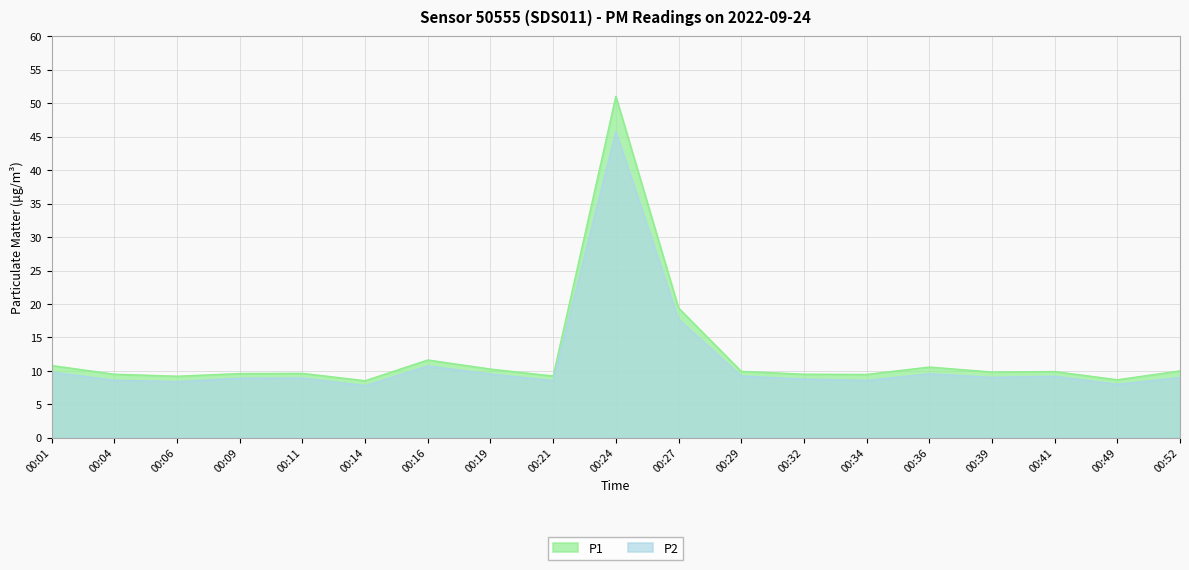

Does the chart have visible grid lines?

Yes